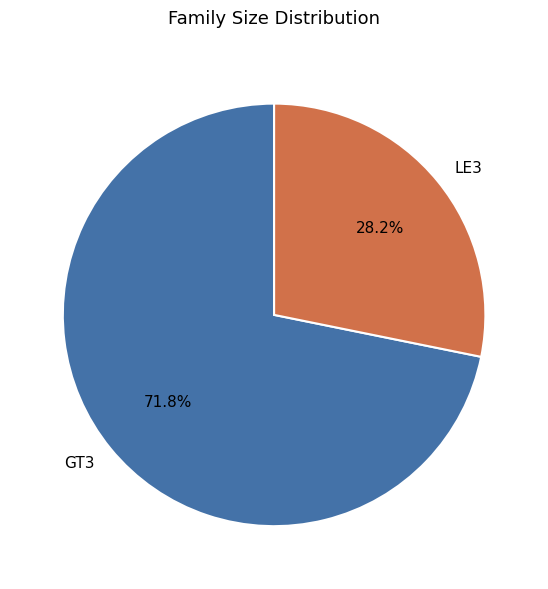

Which slice represents more than half of the pie?

GT3